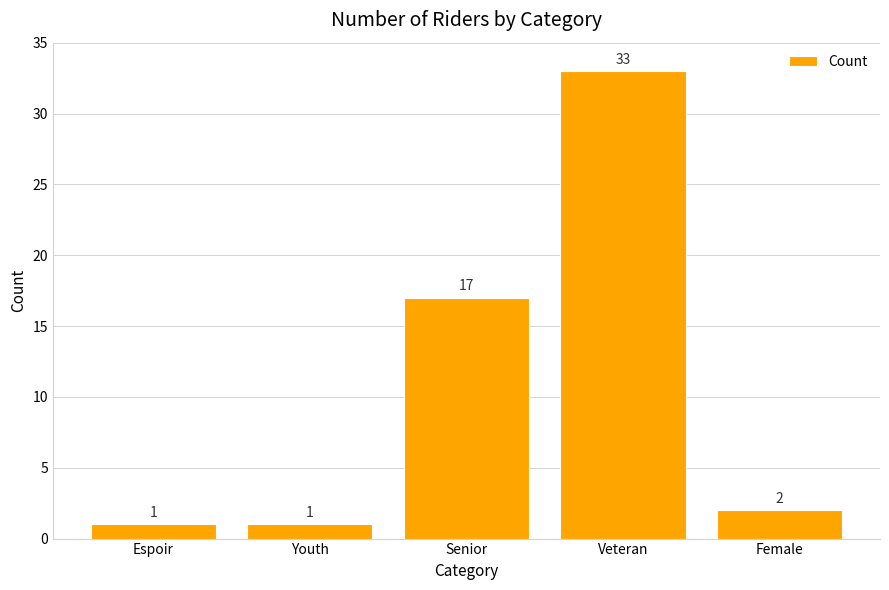

What is the difference between the second highest and second lowest values?

16